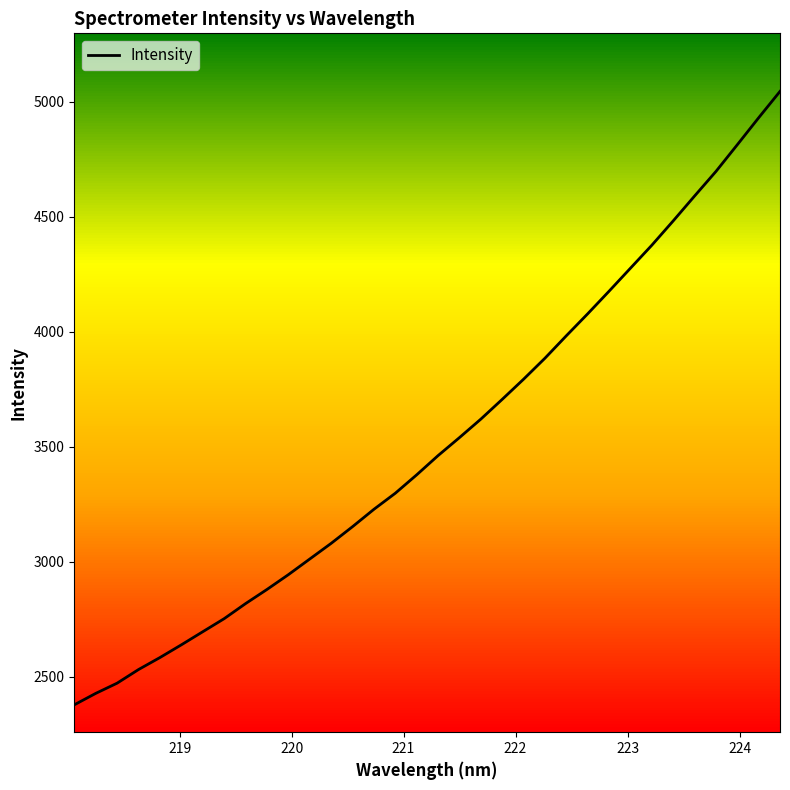

What is the maximum value for Intensity?

5044.5